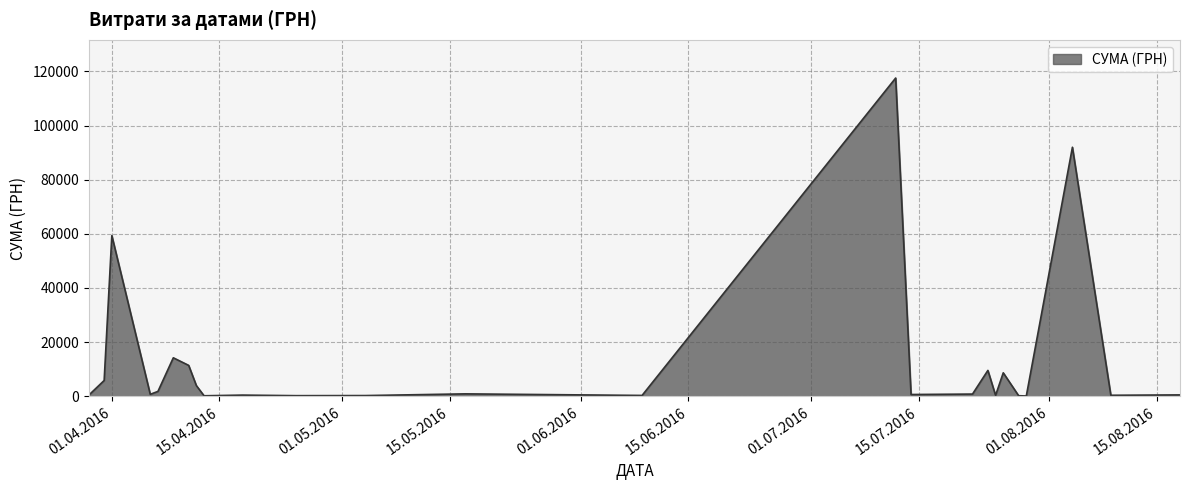

What is the maximum value shown in the chart?

117568.8